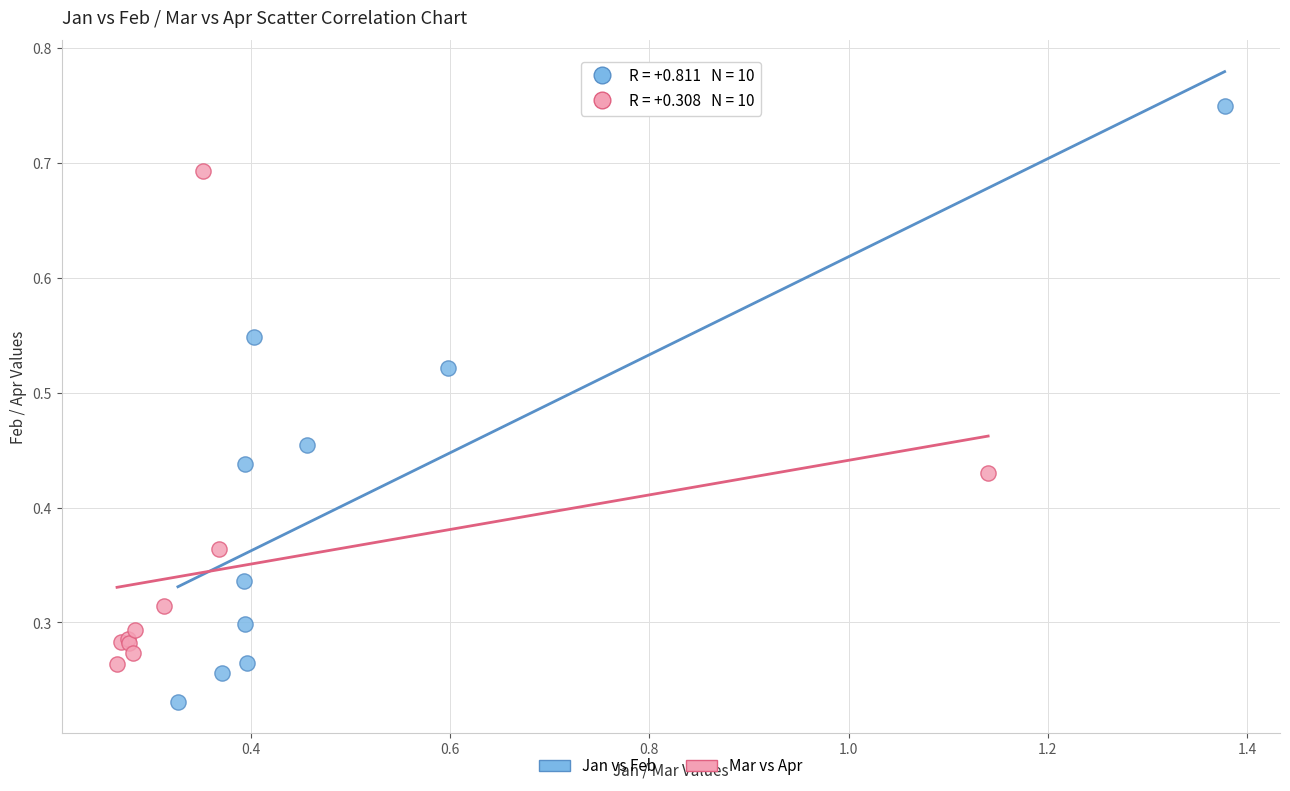

Which series has the largest Y range (max minus min)?

Jan vs Feb